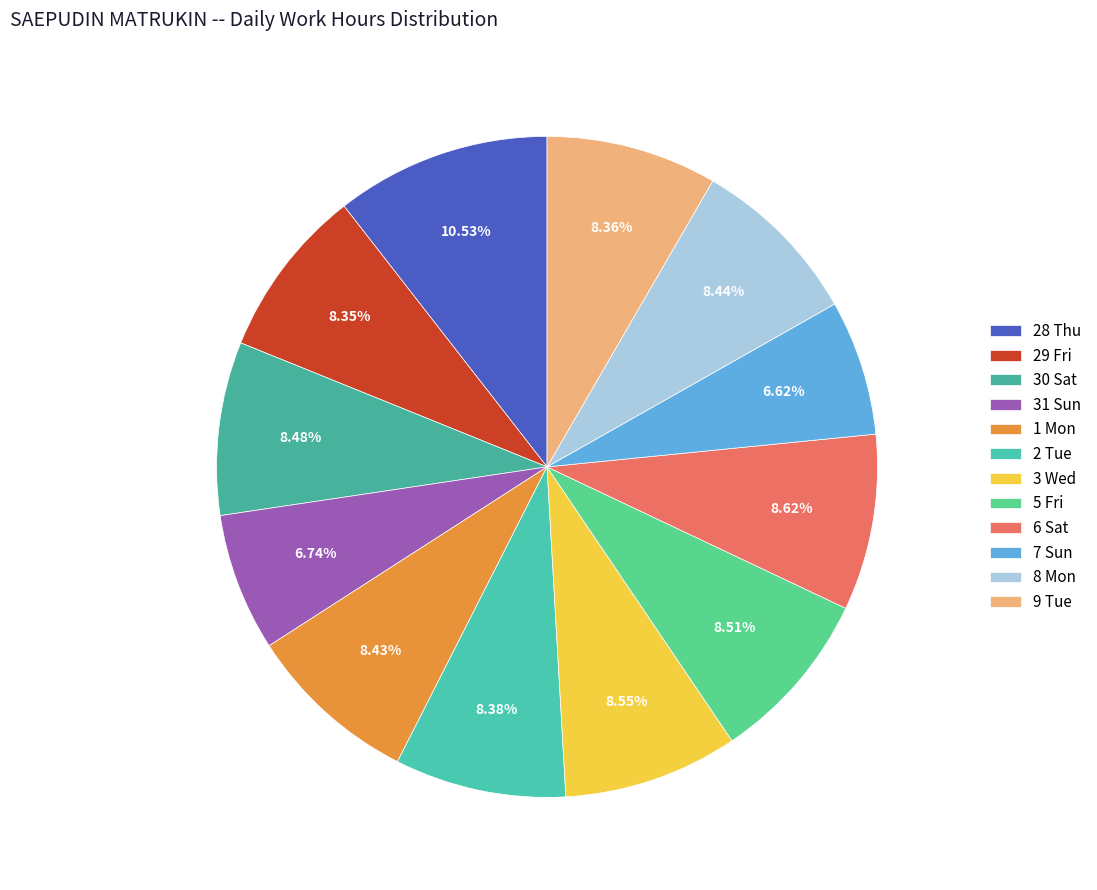

Rank the categories by value from lowest to highest.

7 Sun, 31 Sun, 29 Fri, 9 Tue, 2 Tue, 1 Mon, 8 Mon, 30 Sat, 5 Fri, 3 Wed, 6 Sat, 28 Thu